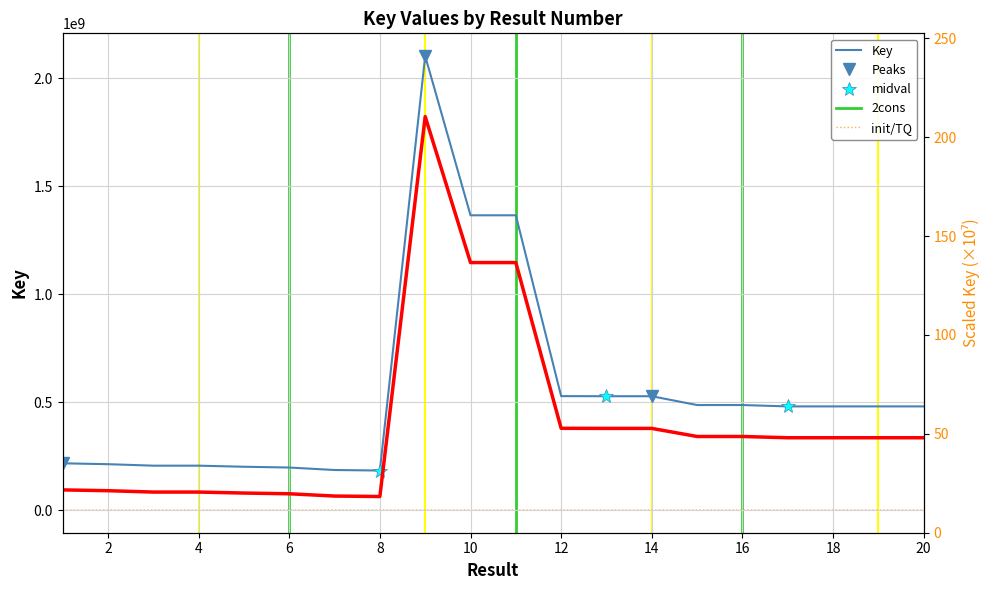

Reading left to right, extract all data points from this chart.

216498106	212466244	205585369	205585286	200570680	196954772	185432525	183061137	2104128359	1365987409	1365987392	527938787	527416710	527416727	486560965	486560954	480226274	480226282	480226290	480226298